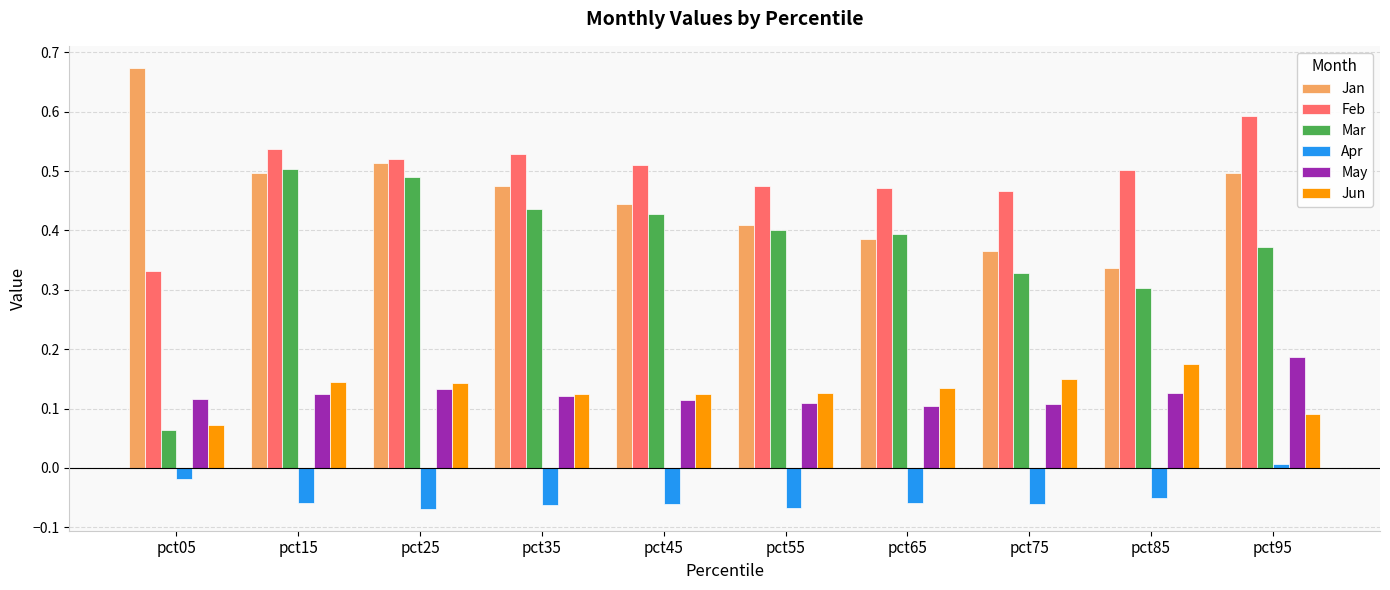

What is the sum of the Feb values at pct45 and pct55?

1.0